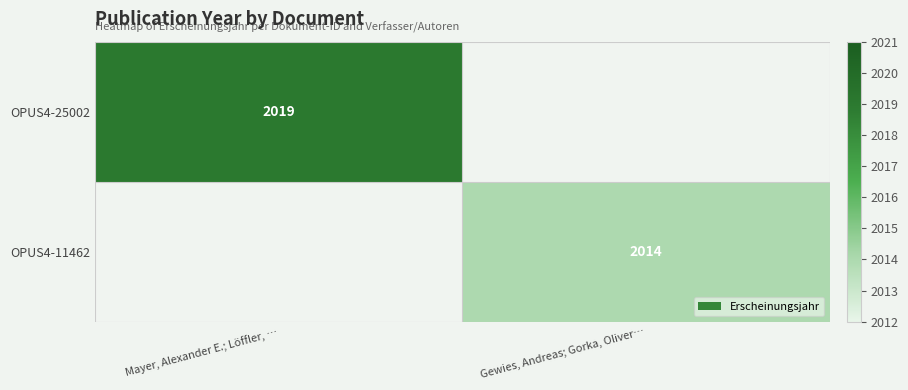

Is it true that OPUS4-25002 equals 2019 at Mayer, Alexander E.; Löffler, …?

True